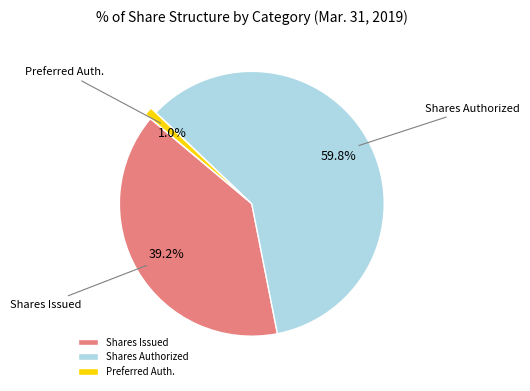

Do Shares Issued and Preferred Auth. together represent more than half of the pie?

No